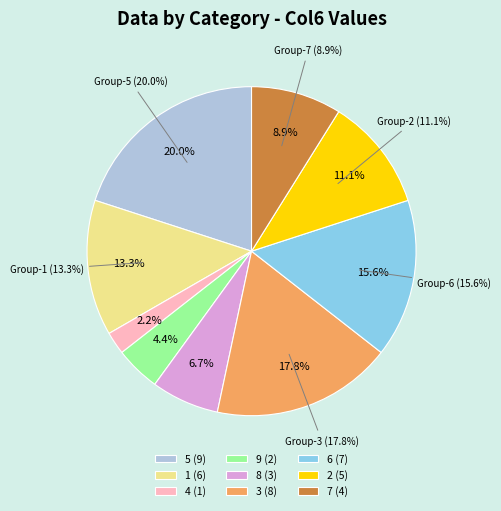

Is it true that 6 is 27% of the pie?

False